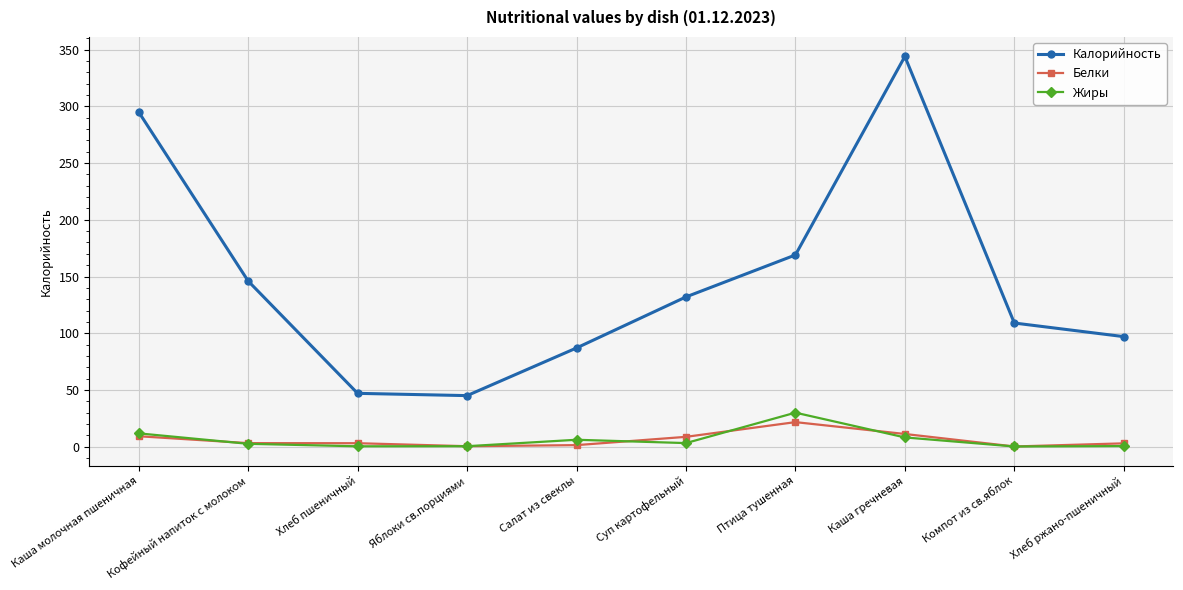

What is the label of the 3rd point from the left?

Хлеб пшеничный